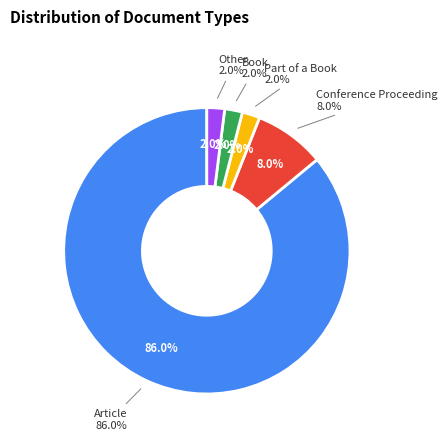

To the nearest percent, what is the difference between the largest and smallest slice percentages?

84%